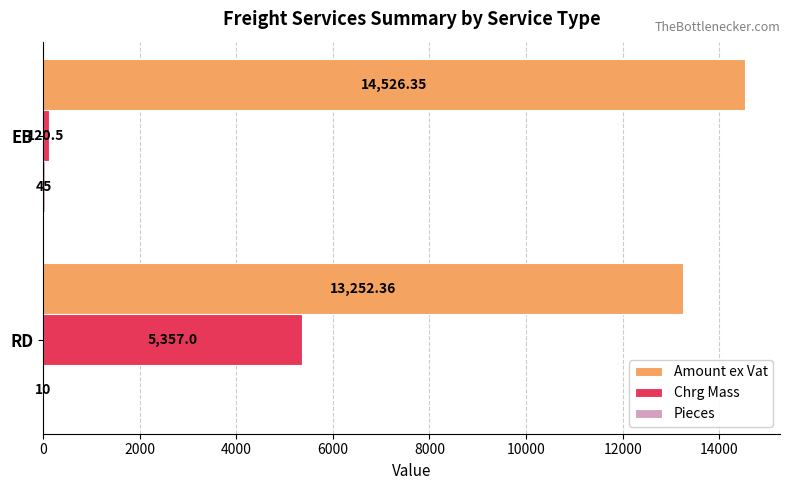

How many distinct data groups are displayed?

3